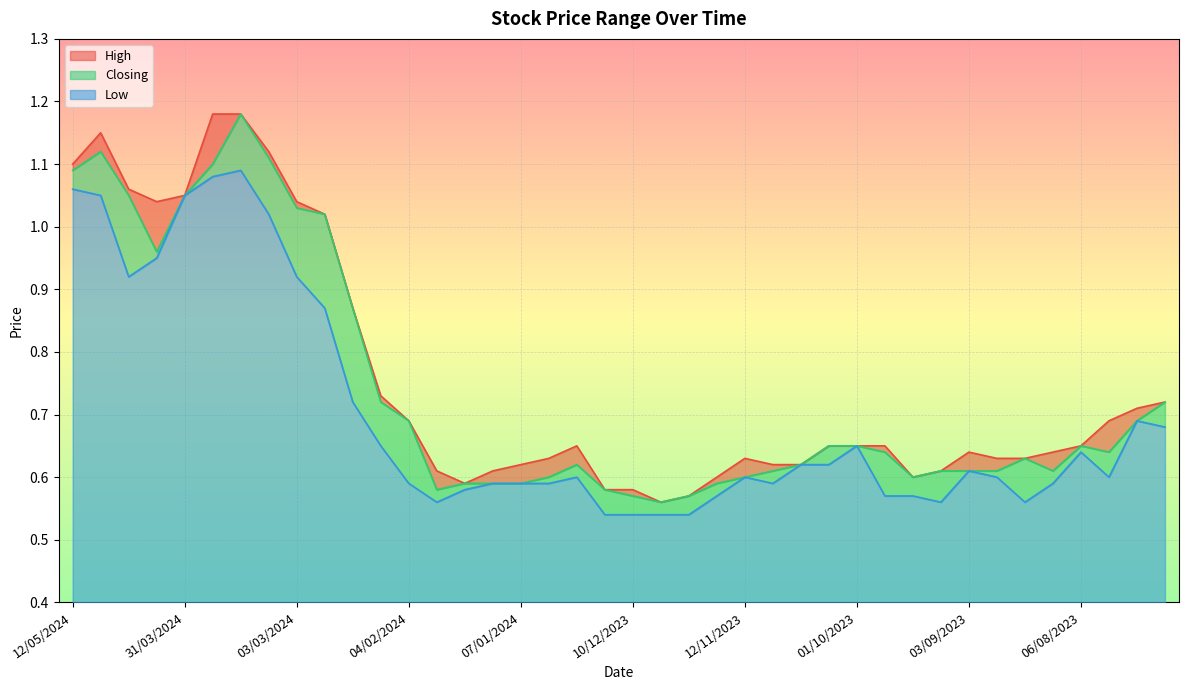

At 01/10/2023, list the series in order from smallest to largest.

High, Closing, Low